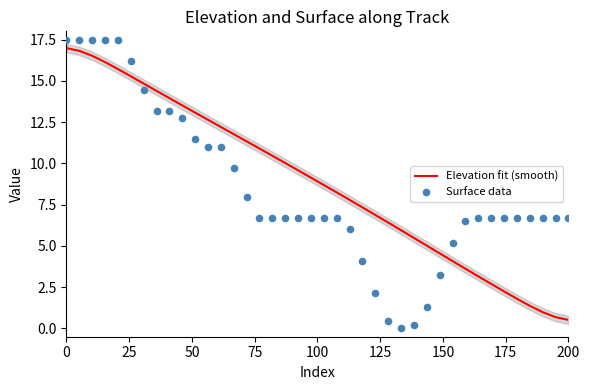

Which series reaches the minimum Y coordinate?

Surface data